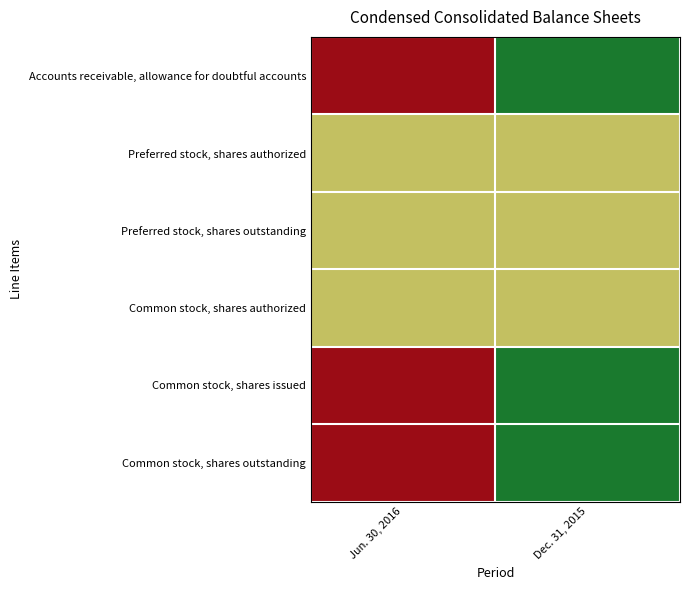

At which category does the chart reach its minimum across all series?

Dec. 31, 2015